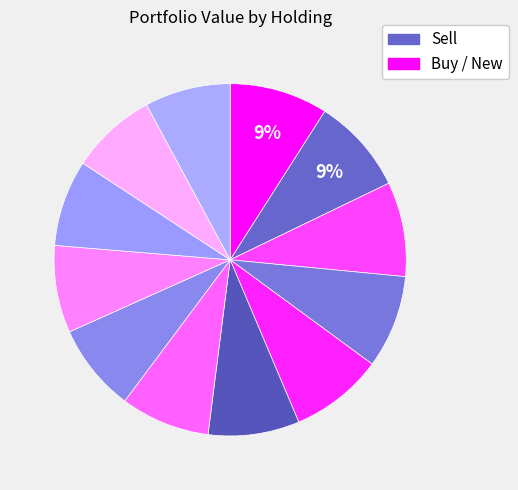

How many segments does this pie chart have?

12